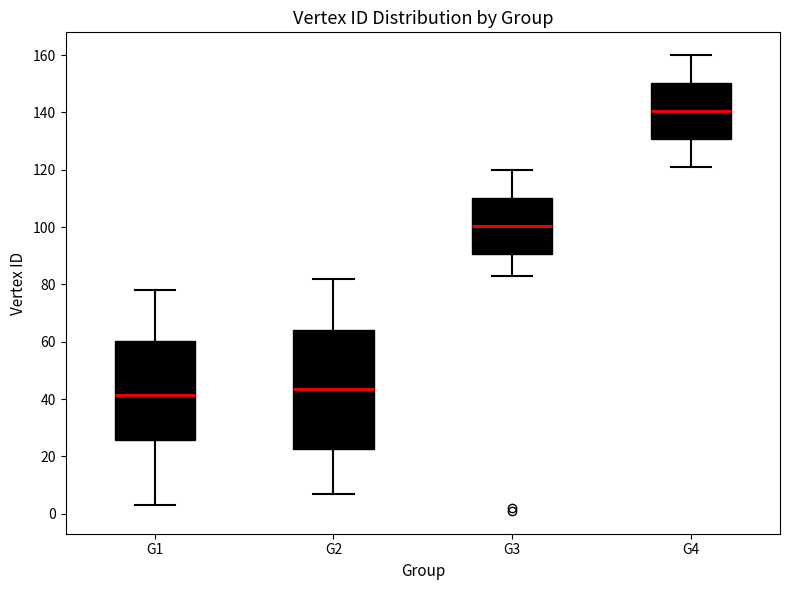

Reading left to right, read every box against the y-axis: the position of its median line, the range the box covers, and the ends of its whiskers. The values are not printed on the chart, so give them approximately, as read against the axis.

G1: median 42, box 26 to 60, whiskers 4 to 78
G2: median 44, box 22 to 64, whiskers 8 to 82
G3: median 100, box 90 to 110, whiskers 84 to 120
G4: median 140, box 130 to 150, whiskers 122 to 160